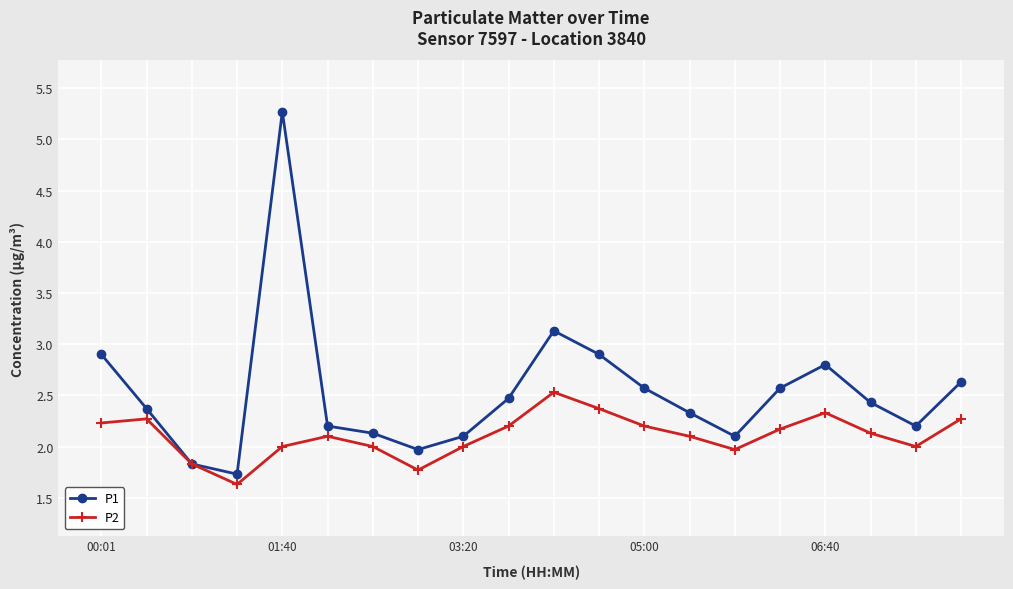

Count the number of data series in this chart.

2